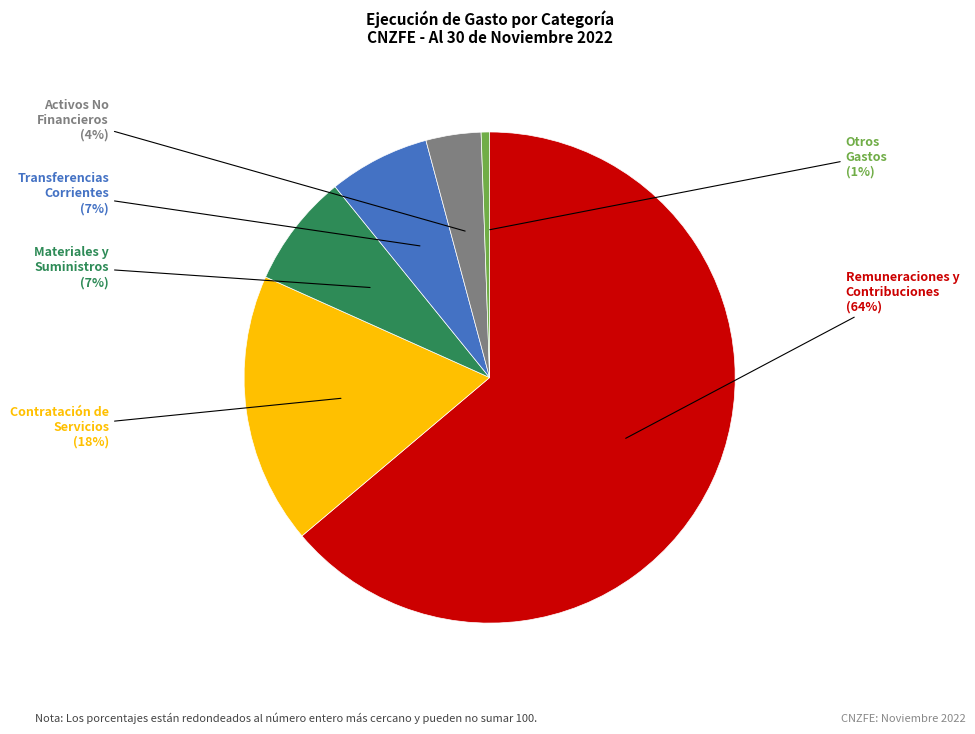

To the nearest percent, what is the combined percentage of Materiales y Suministros and Activos No Financieros?

11%